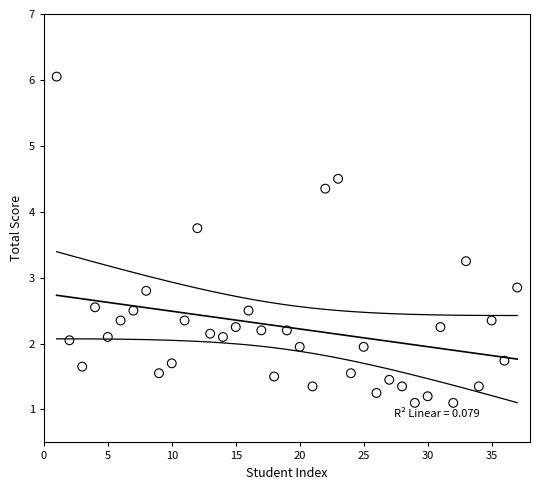

What is the range of X values (max minus min)?

36.0